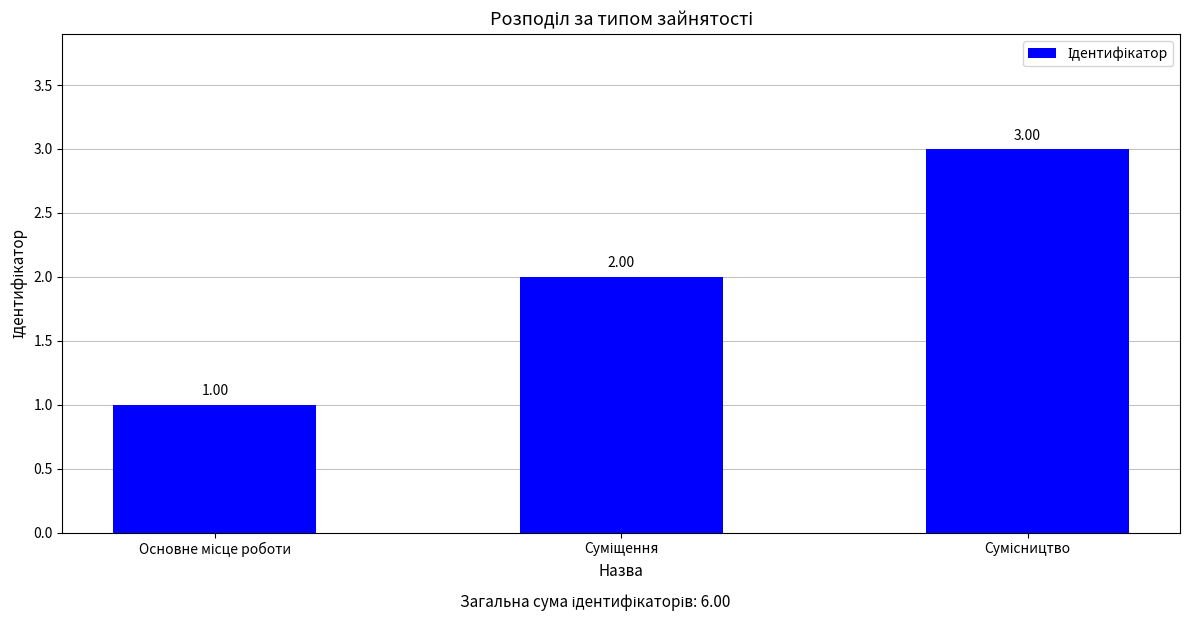

Count the number of data series in this chart.

1